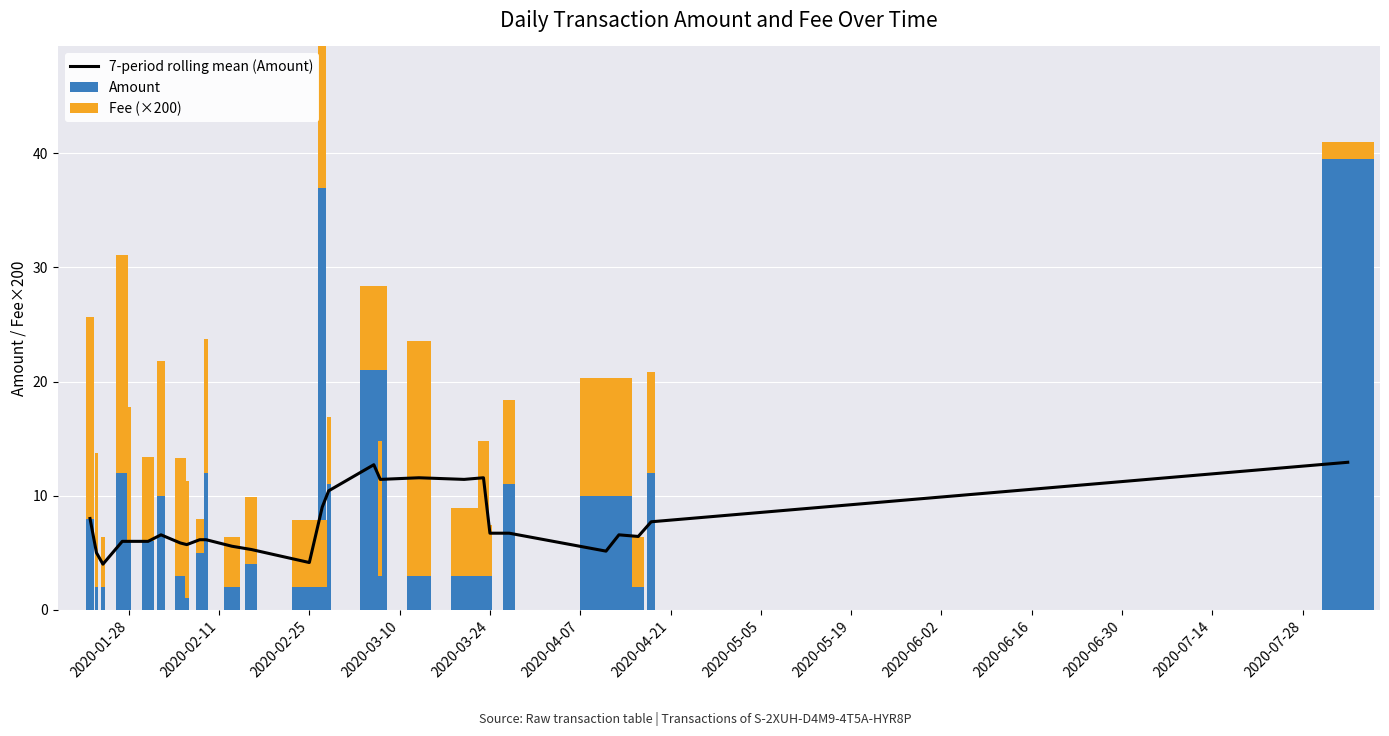

Is it true that Fee (×200) equals 3.0 at 2020-04-07?

False